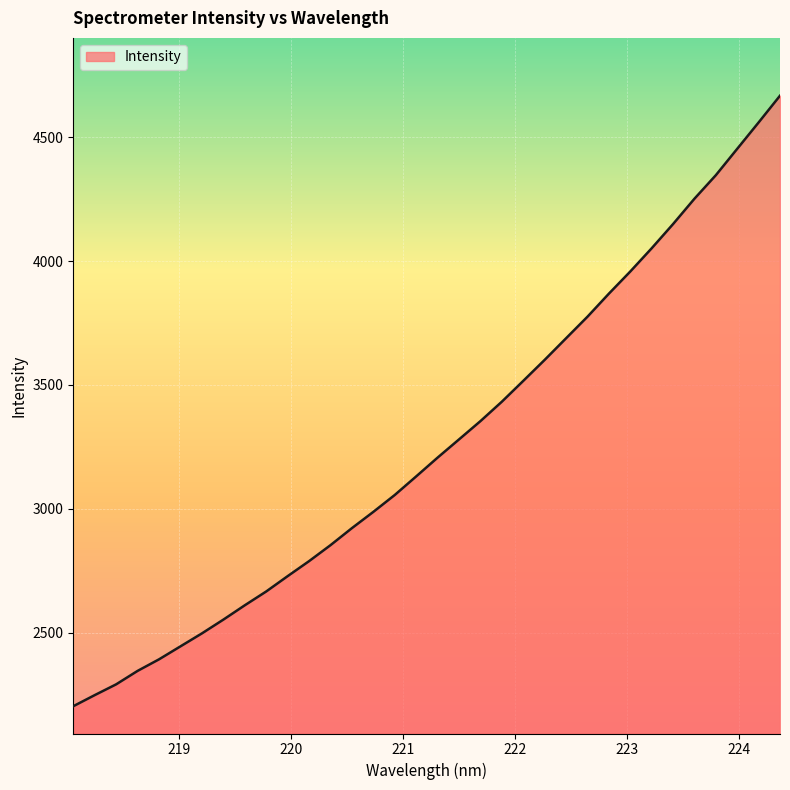

What is the greatest value displayed?

4668.0